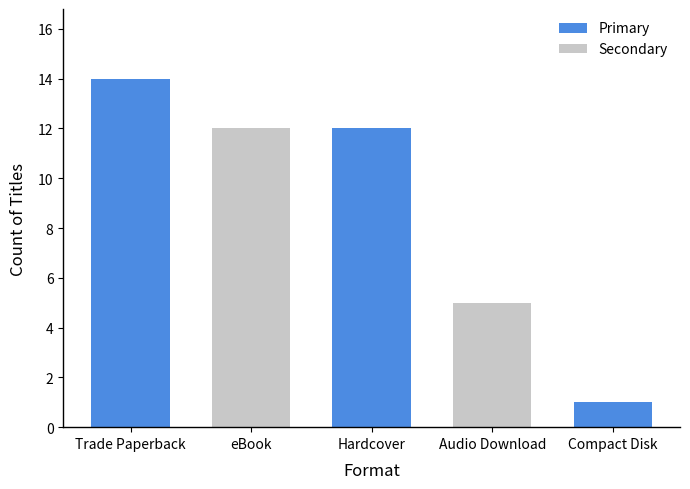

What is the sum of all values?

44